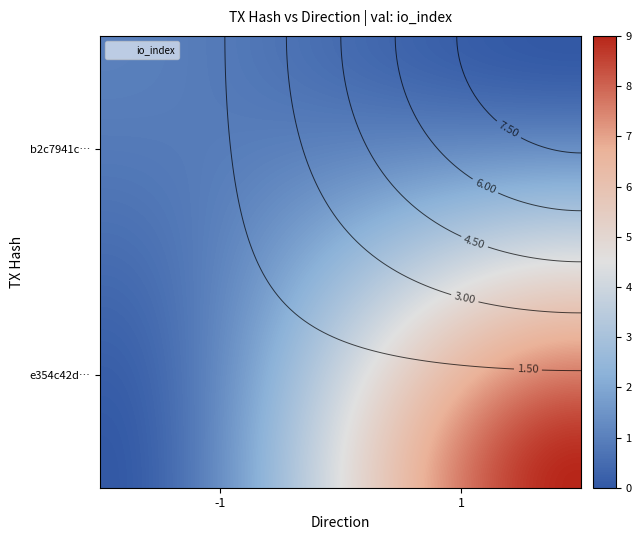

What is the greatest value displayed?

9